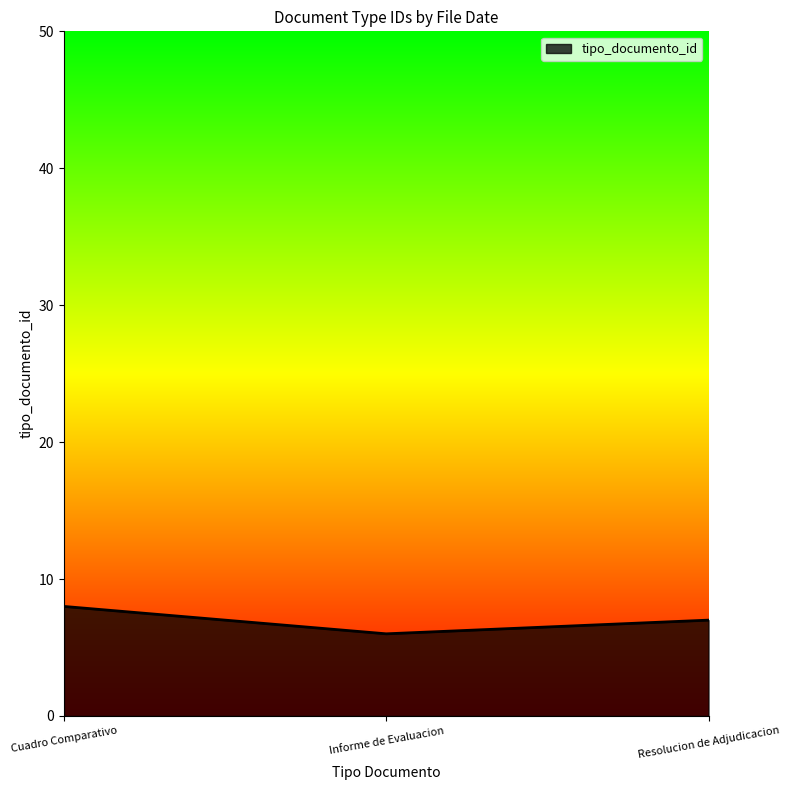

What is the average value?

7